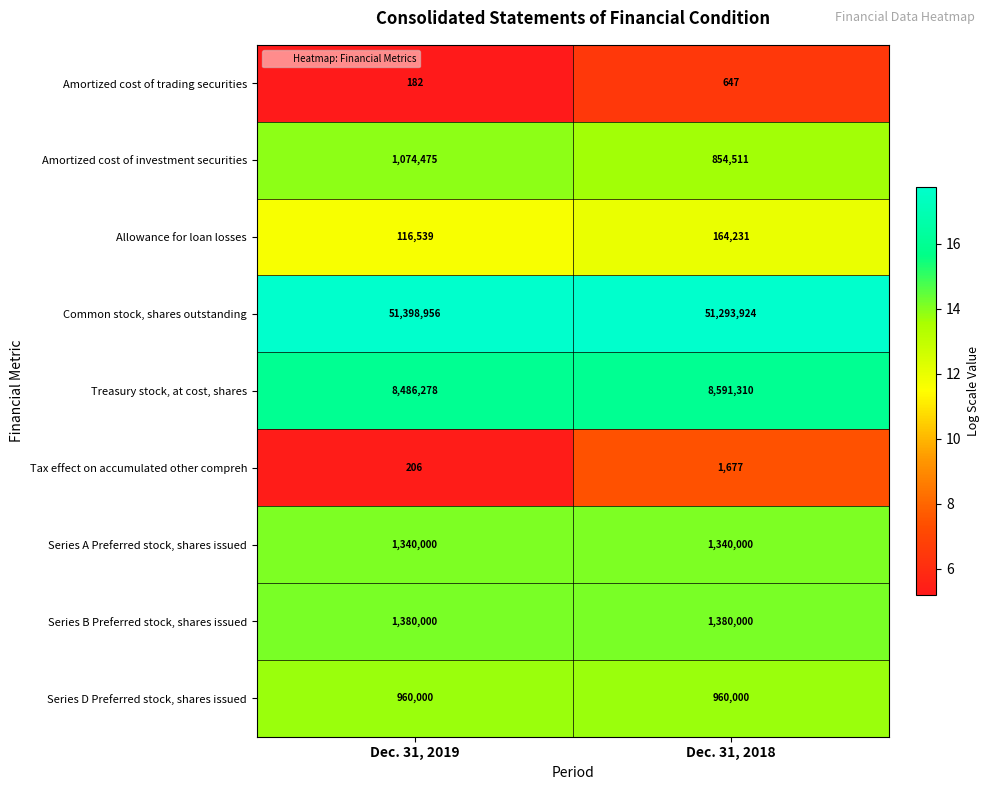

How many data points does each series have?

2